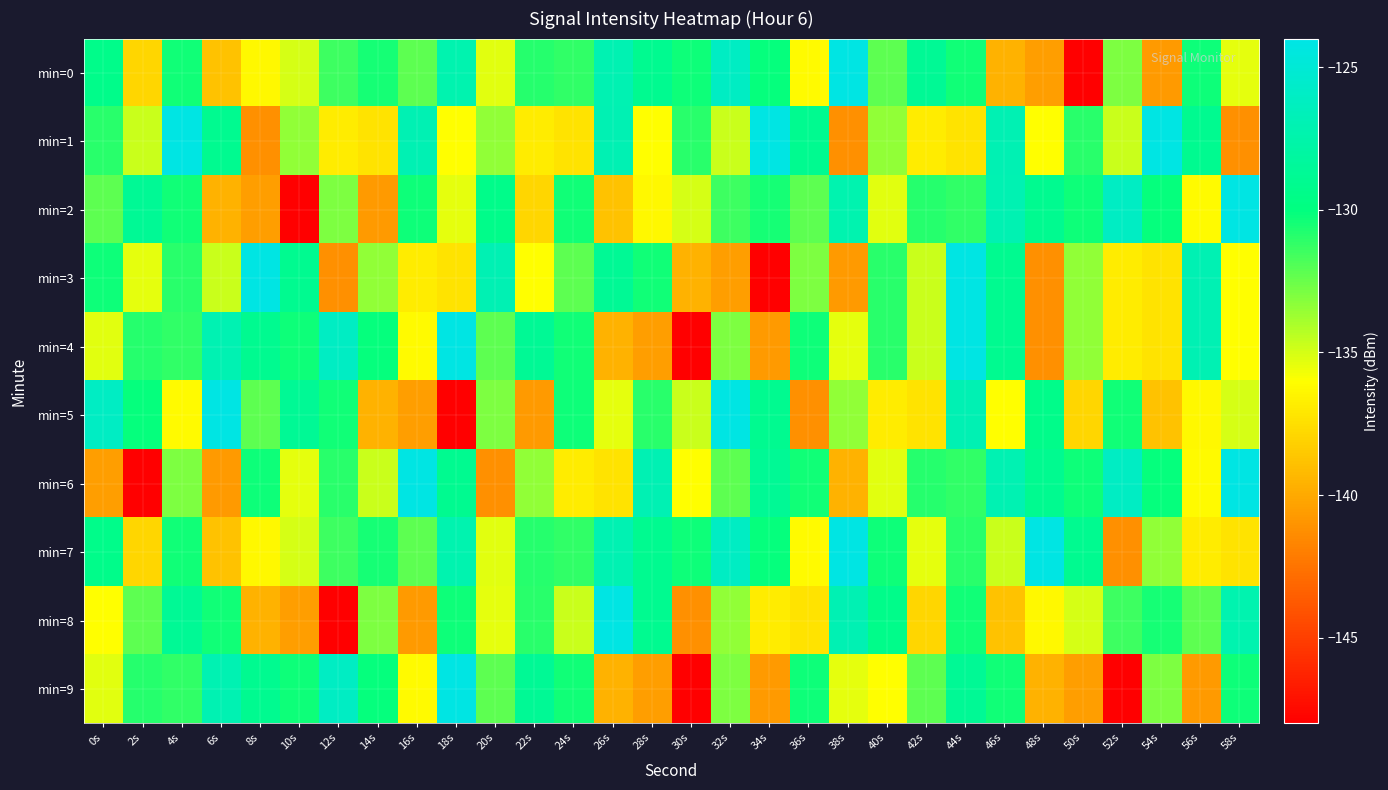

Which series has the largest total across all categories?

min=7